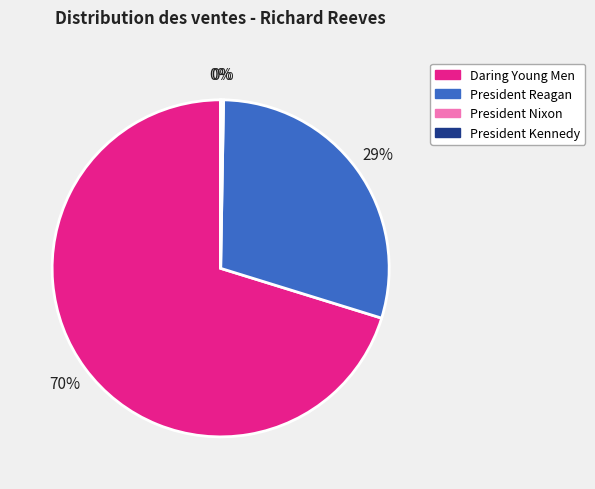

To the nearest percent, what portion does President Reagan represent?

29%